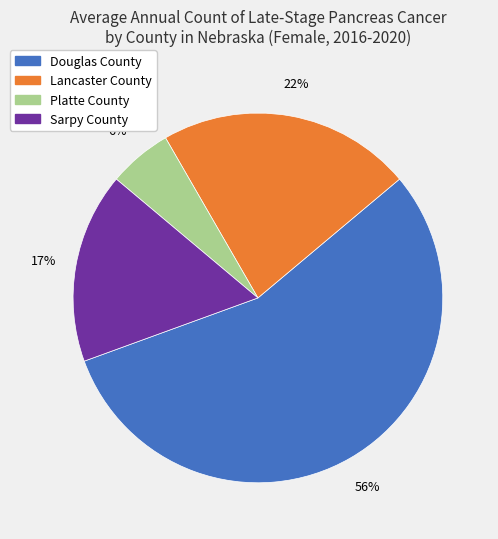

To the nearest percent, what is the difference between the largest and smallest slice percentages?

50%